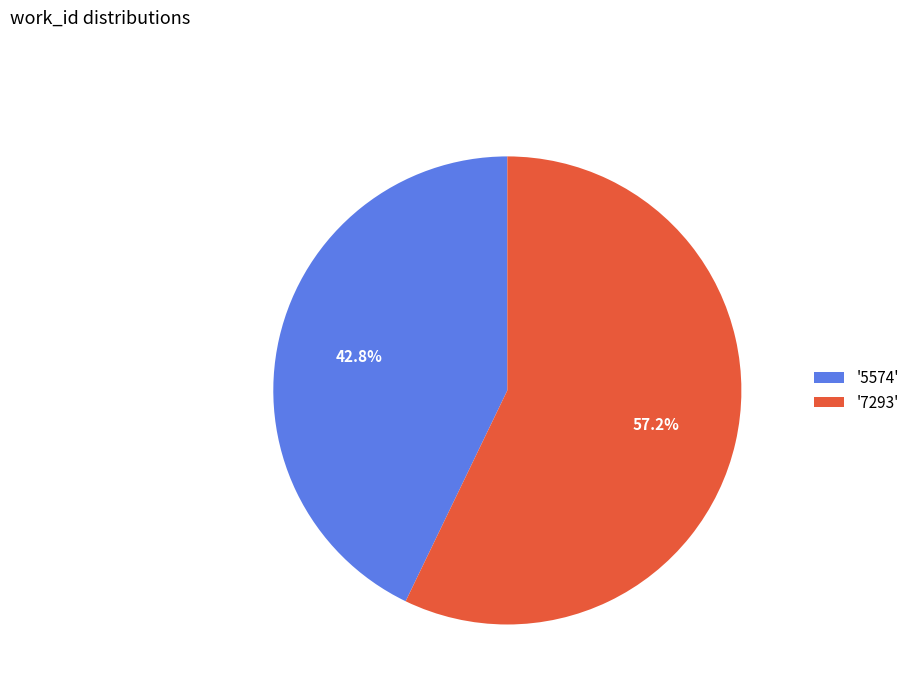

What is the largest slice in the pie chart?

'7293'